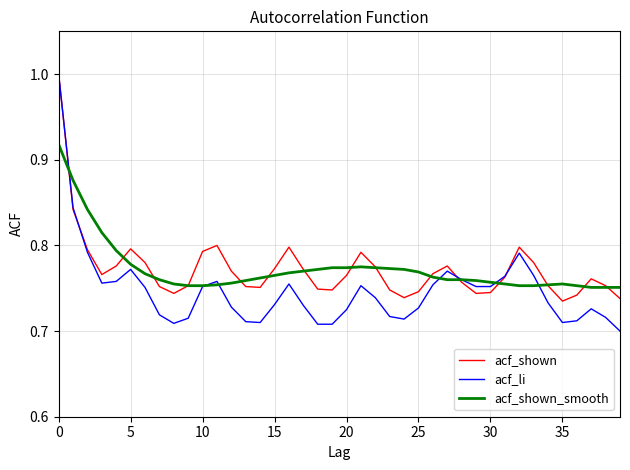

What is the maximum value shown in the chart?

1.0